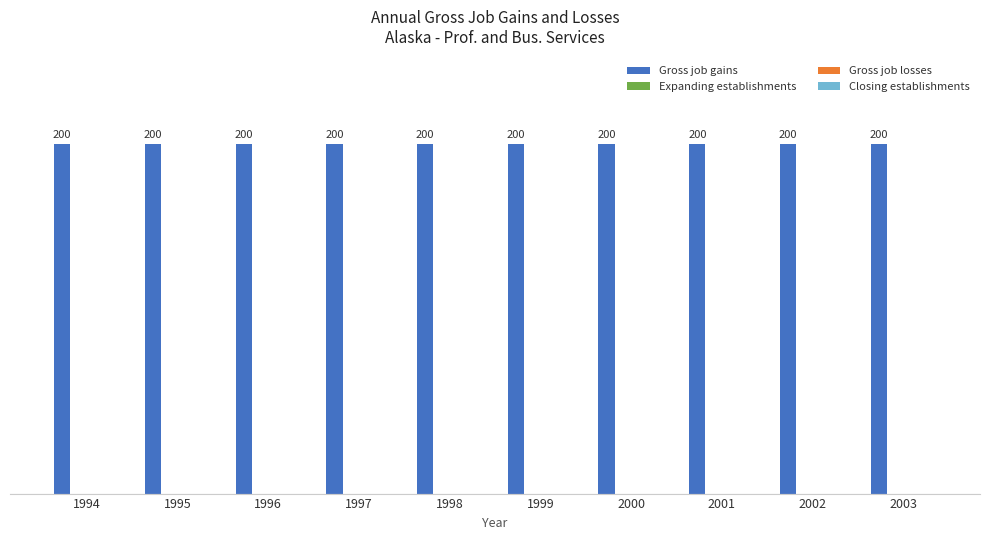

How many groups of bars are there?

10